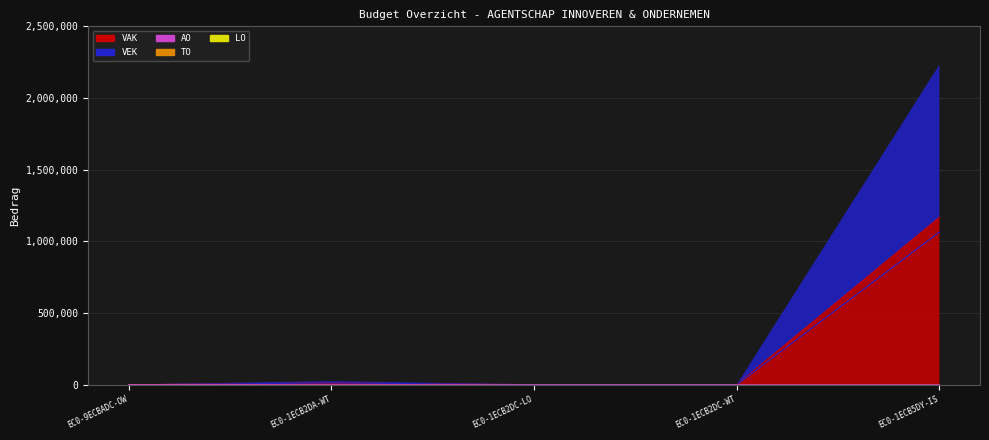

What is the average value of the VAK series?

236365